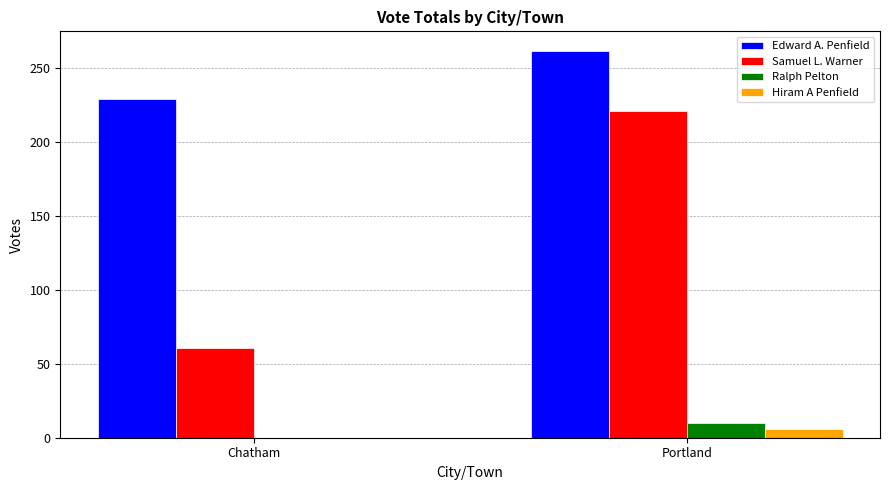

Which series has the widest spread of values?

Samuel L. Warner